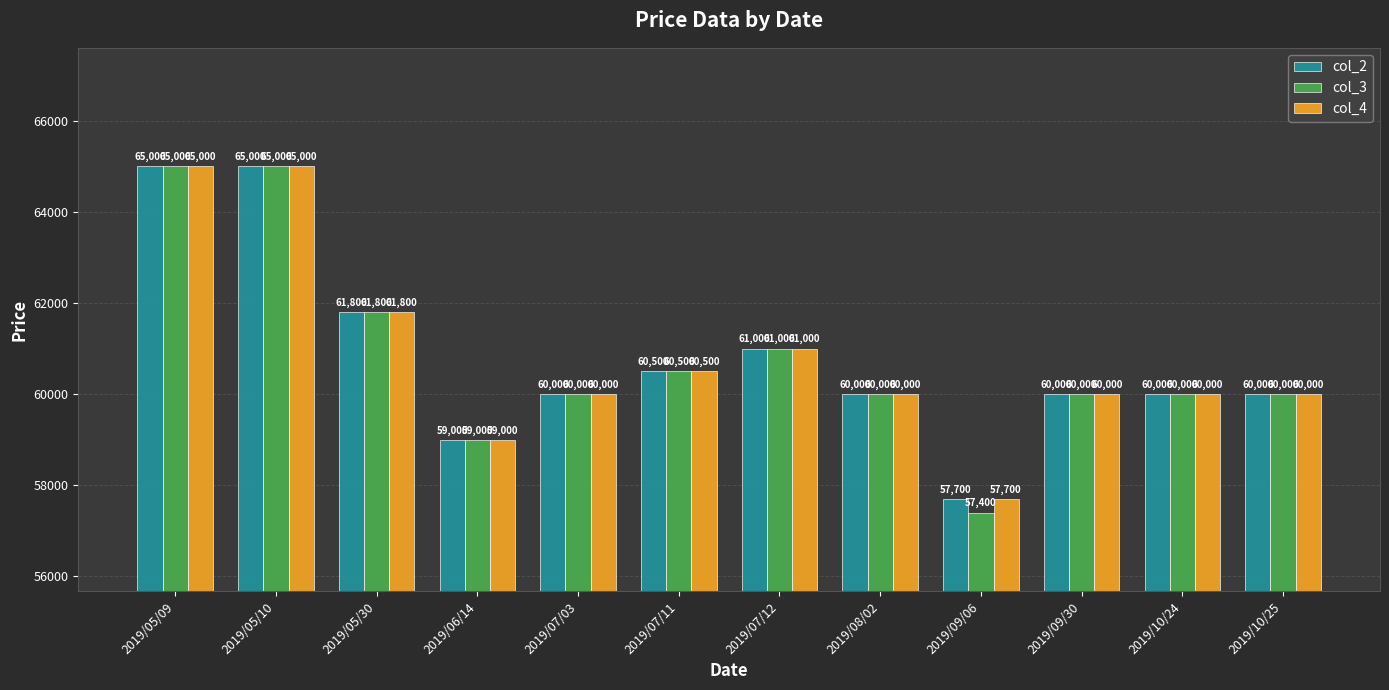

Is it true that col_4 equals 59000 at 2019/06/14?

True